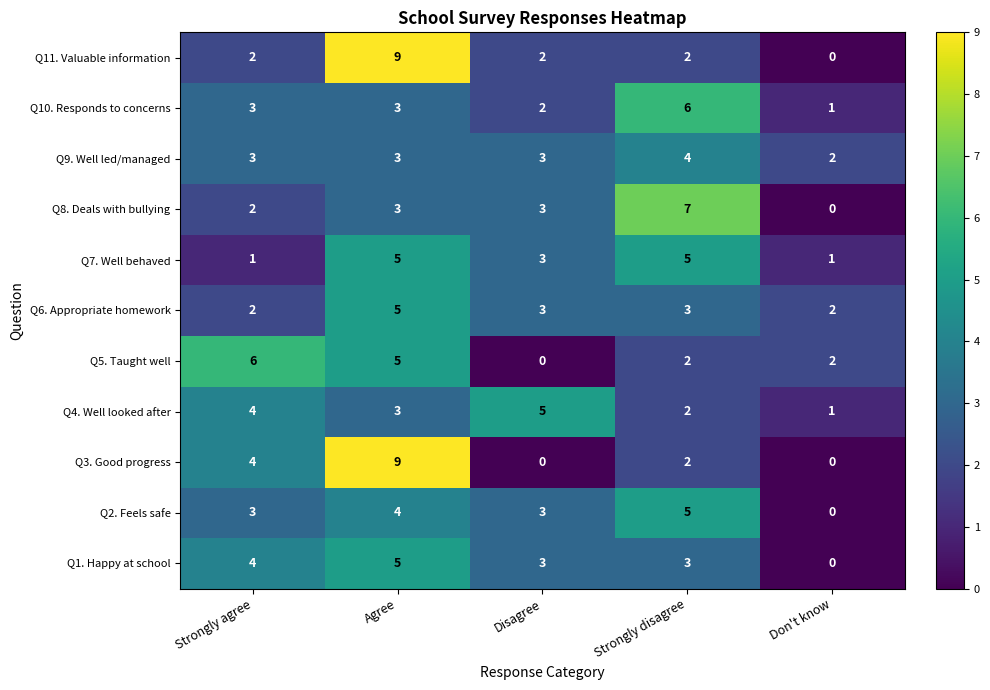

What is the total value across all series at Don't know?

9